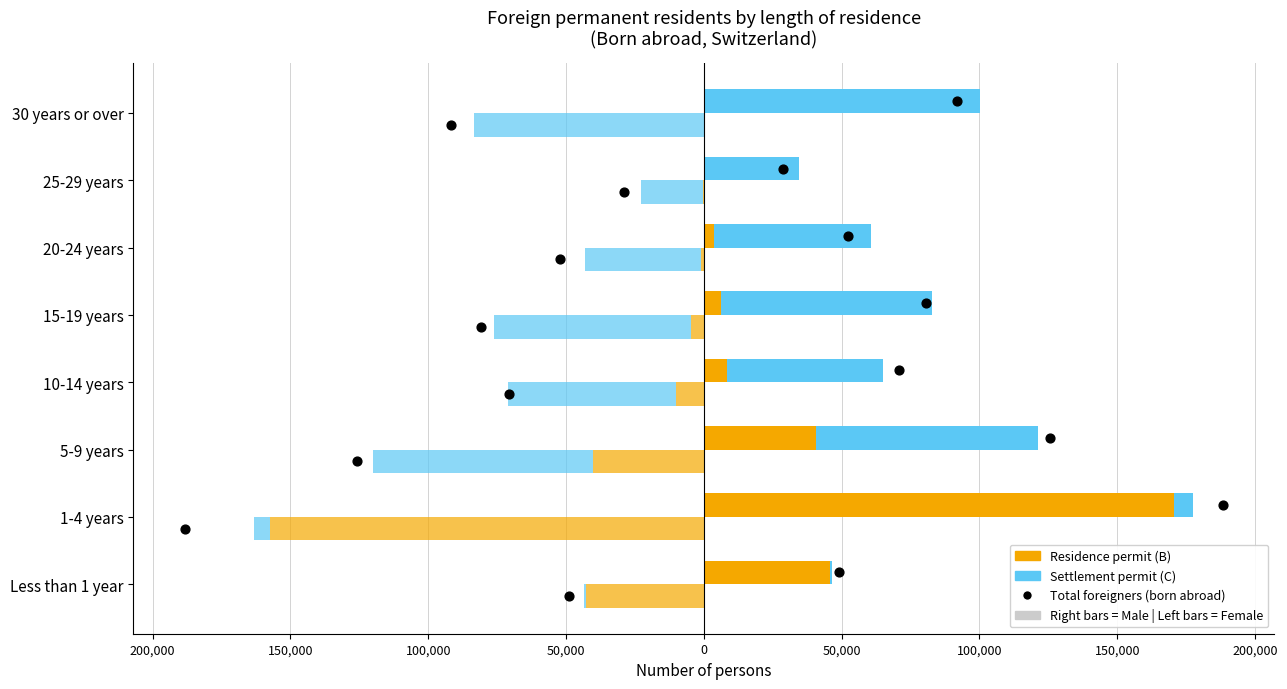

Which series has the widest spread of Y values?

Residence permit (B) — Male